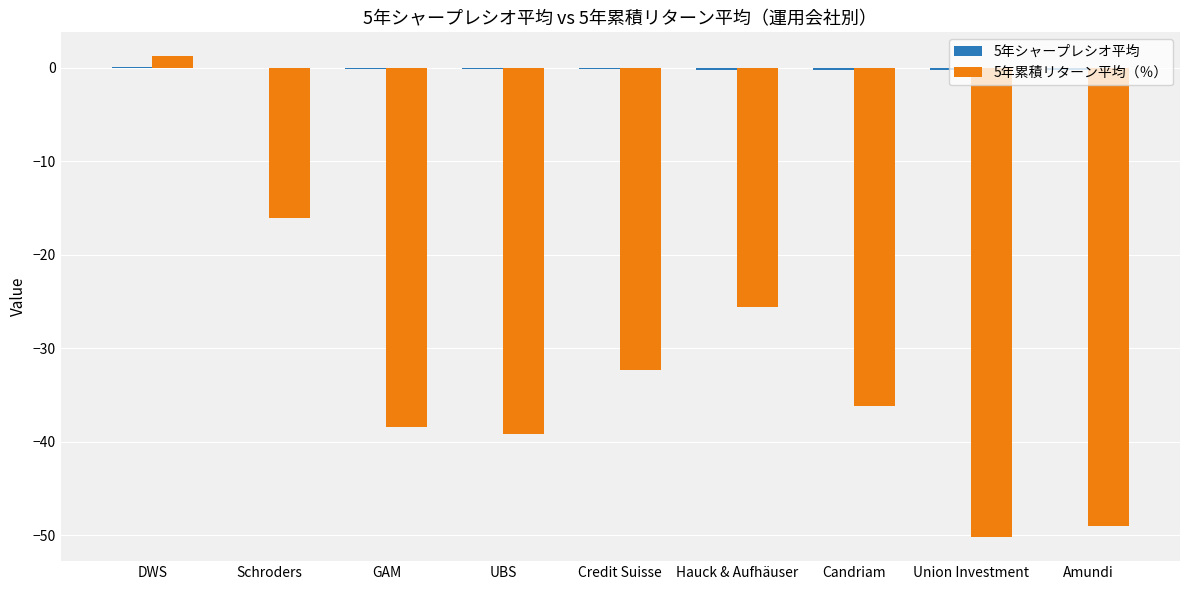

True or false: 5年累積リターン平均（％） has a value of -45.5 at Hauck & Aufhäuser.

False